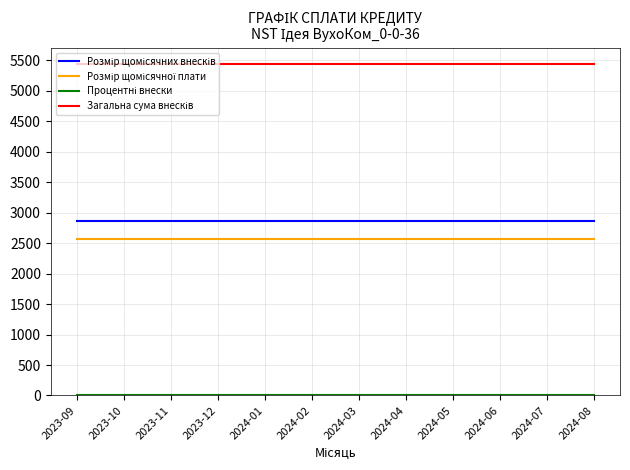

What is the maximum value shown in the chart?

5436.9